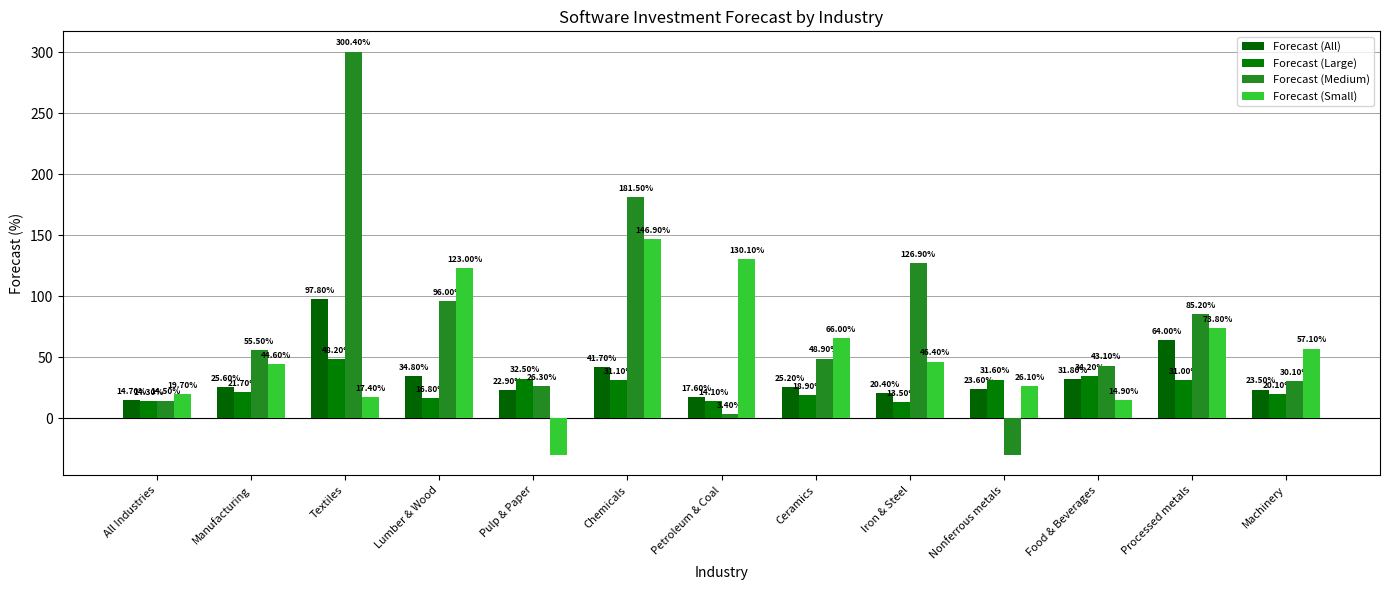

Rank the series at All Industries from lowest to highest value.

Forecast (Large), Forecast (Medium), Forecast (All), Forecast (Small)